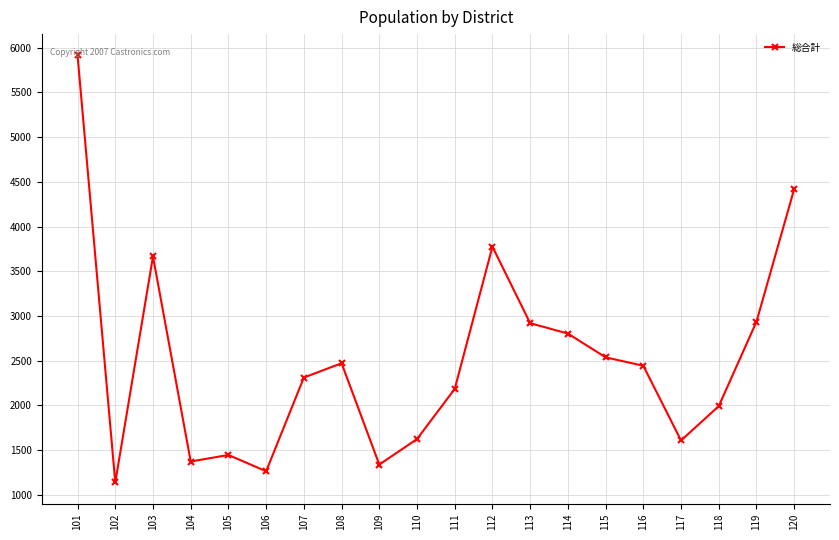

At which label does the data first exceed 2444?

101